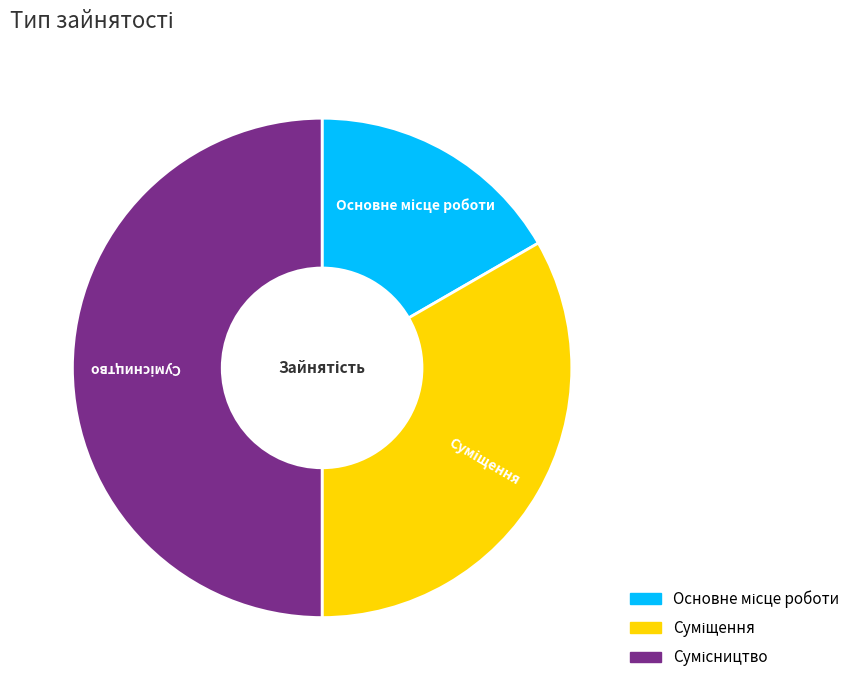

How many slices are in this pie chart?

3